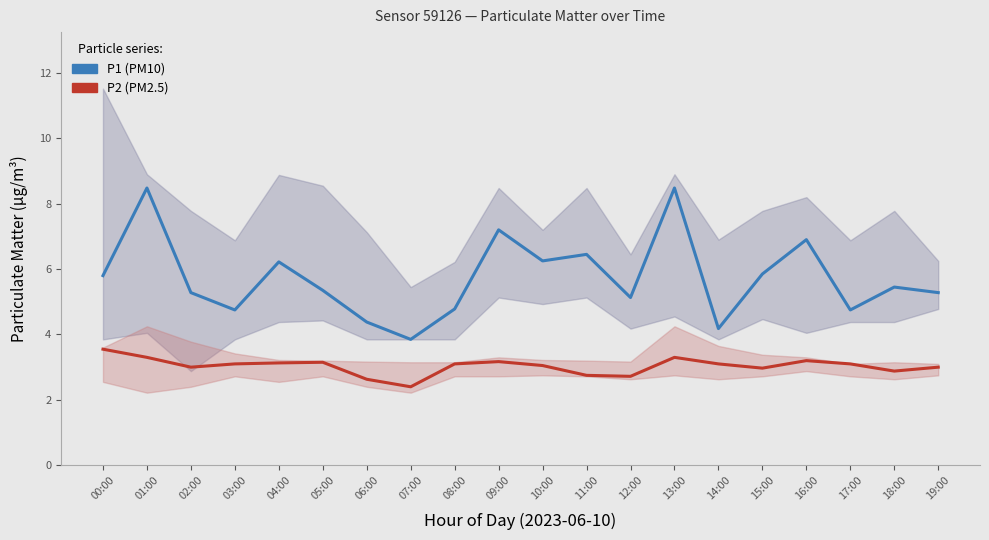

What is the maximum value for P1 (PM10)?

8.5